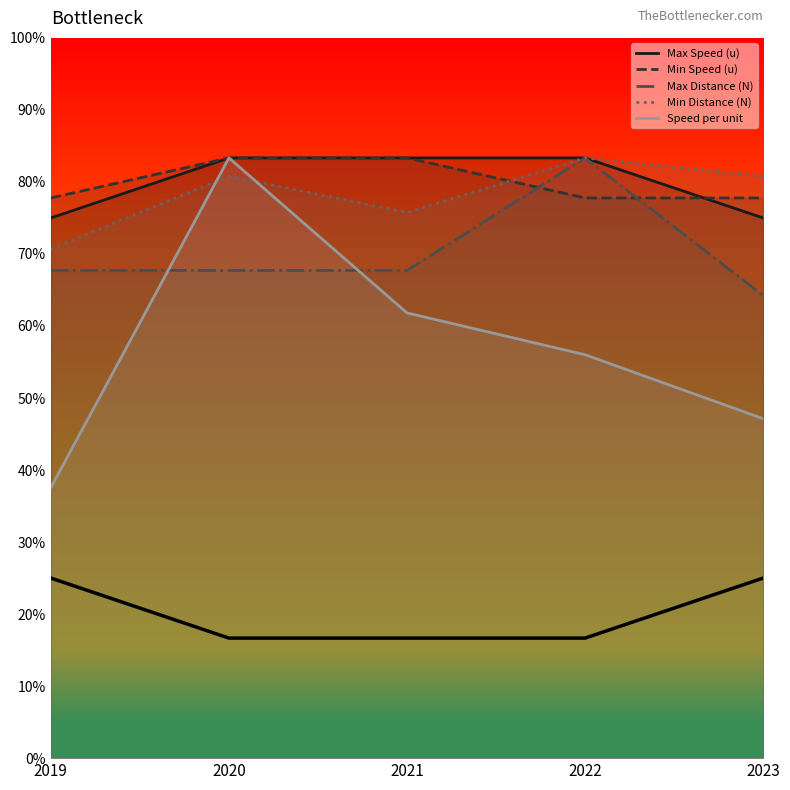

Rank the categories by value from lowest to highest.

2020, 2021, 2022, 2019, 2023